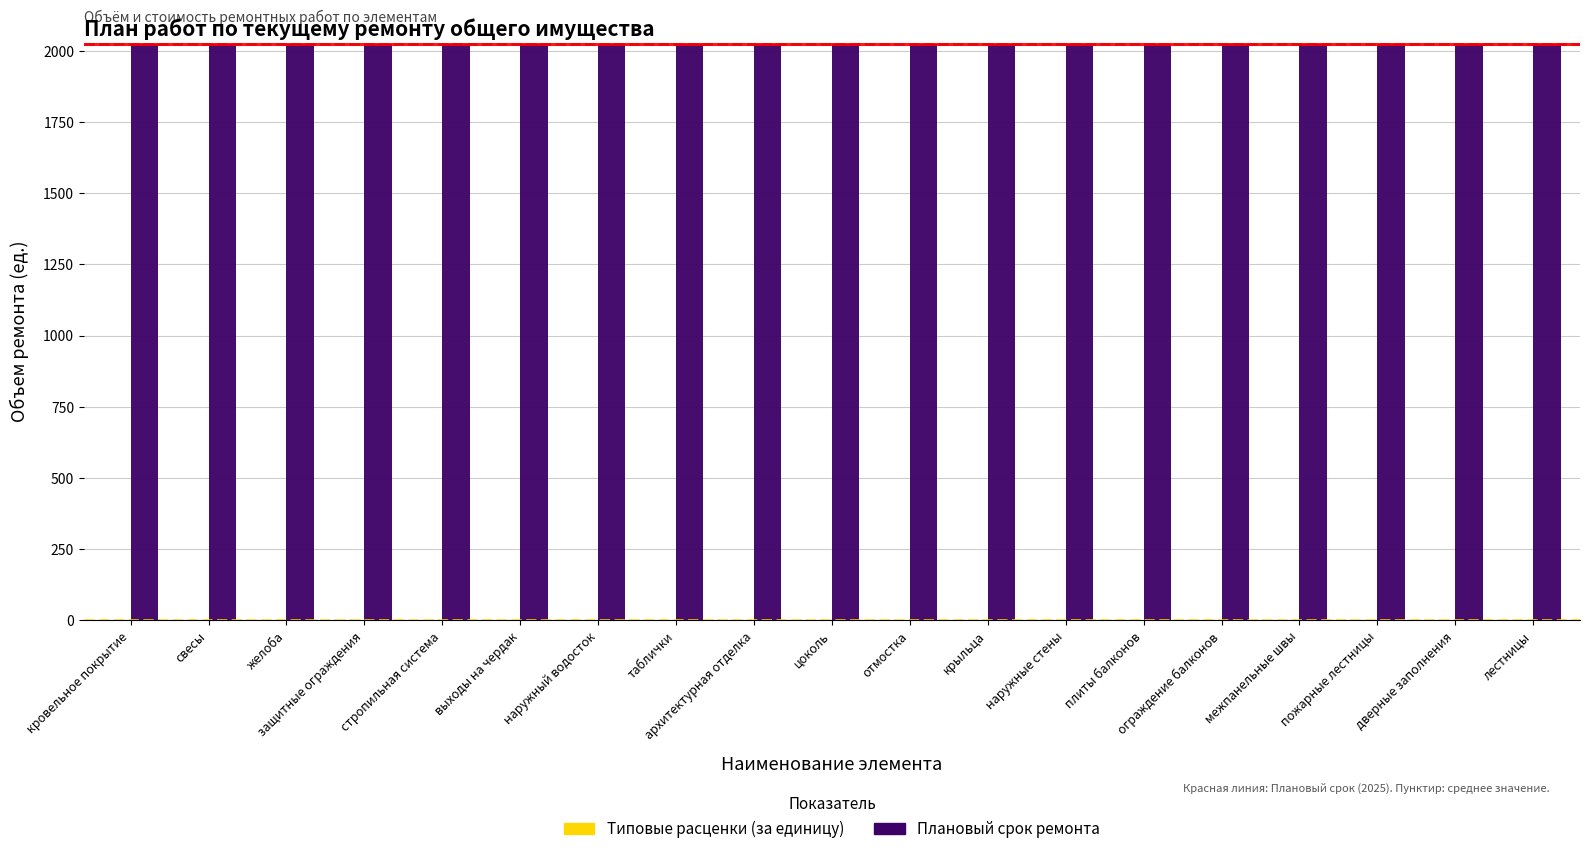

What is the lowest value of the Плановый срок ремонта series?

2025